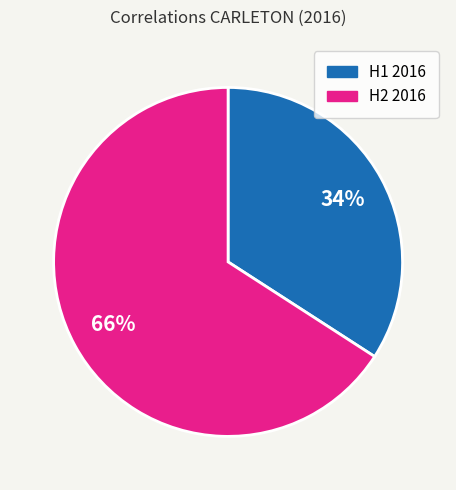

Which category has the smallest portion of the pie?

H1 2016